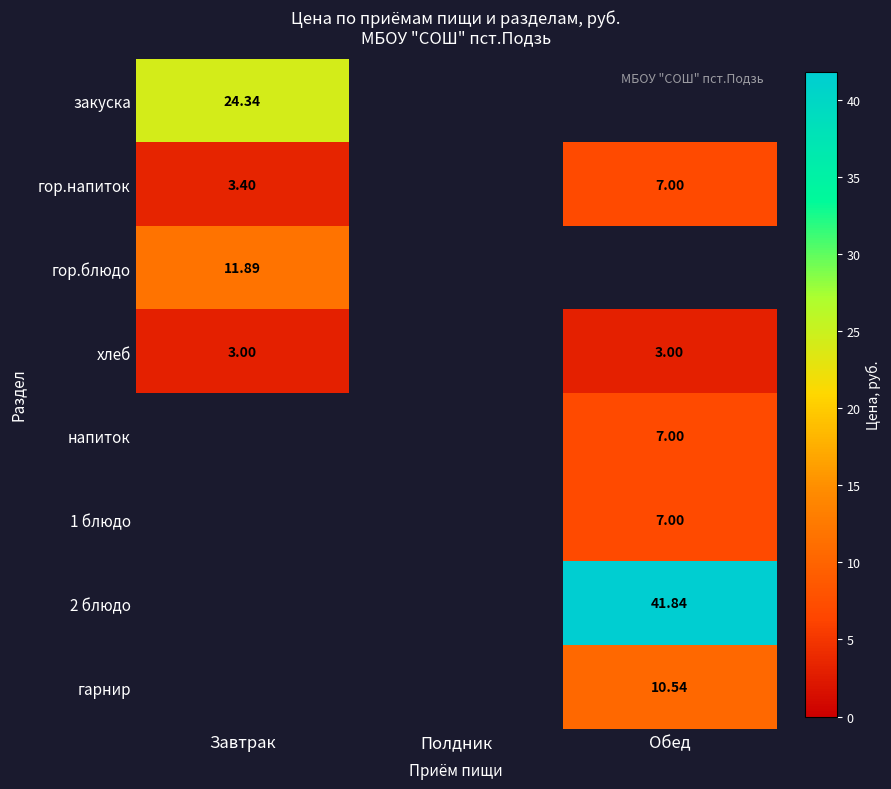

What is the sum of the гор.напиток values at Обед and Завтрак?

10.4